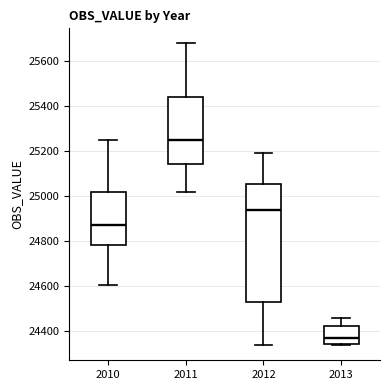

Comparing the boxes themselves (not the whiskers), which one is the tallest?

2012